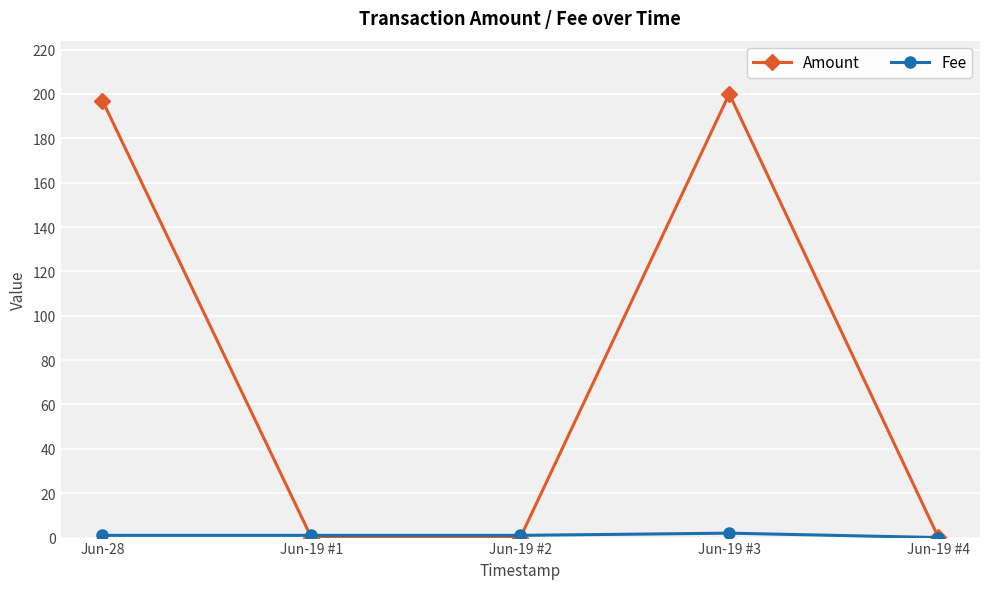

What is the value of the Amount point at the 1st from the left?

197.0